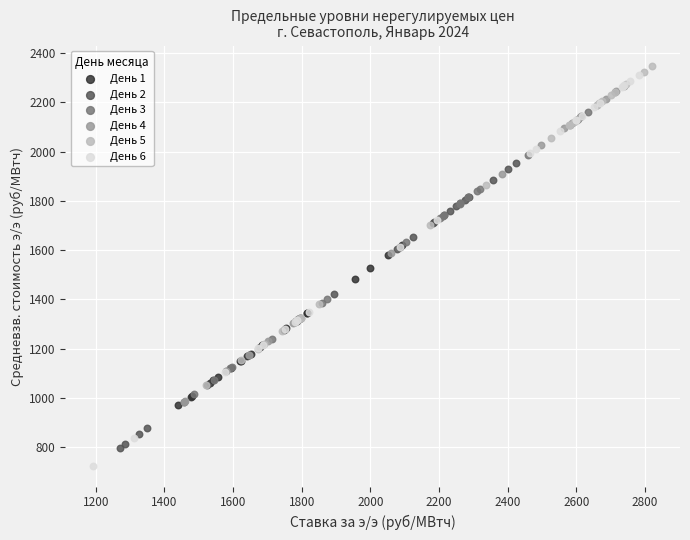

Which series reaches the minimum Y coordinate?

День 6